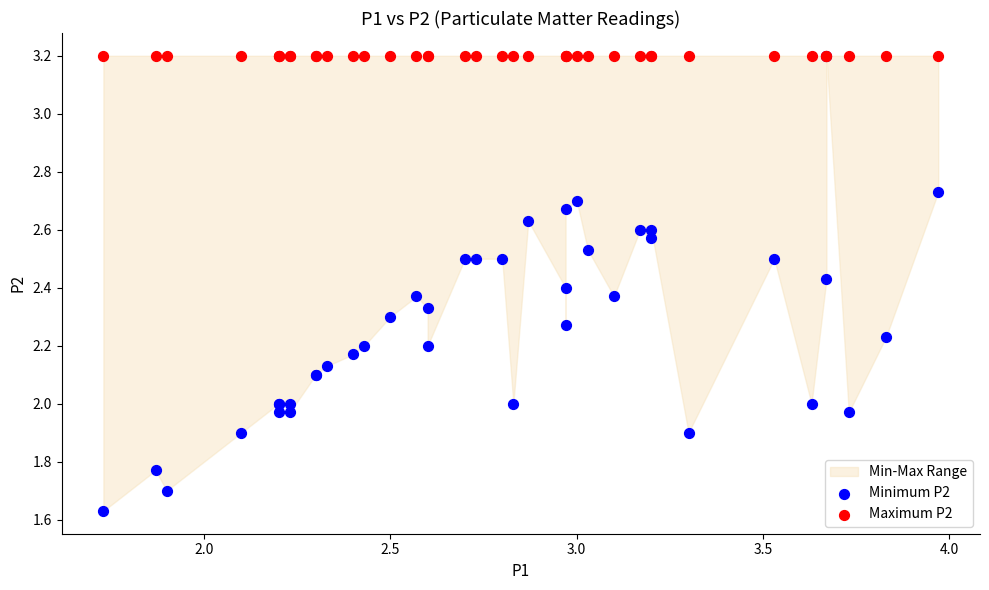

Which series reaches the minimum Y coordinate?

Minimum P2